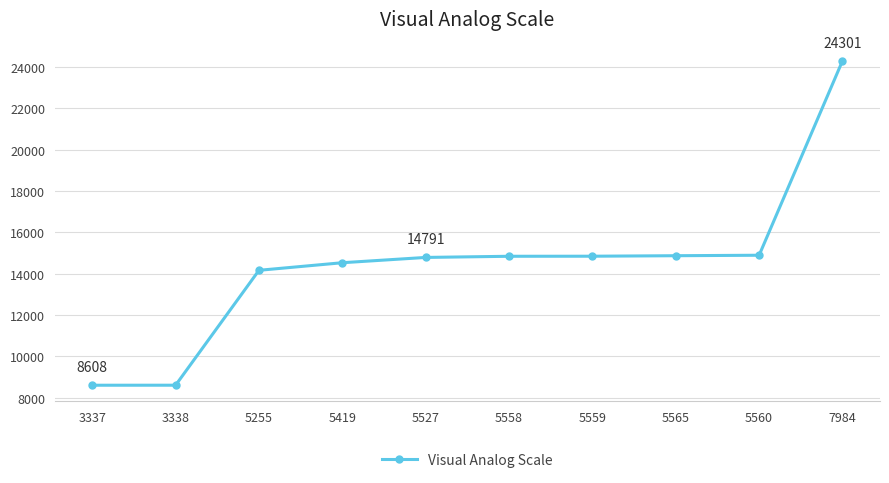

The value at 5255 is 6234. True or false?

False